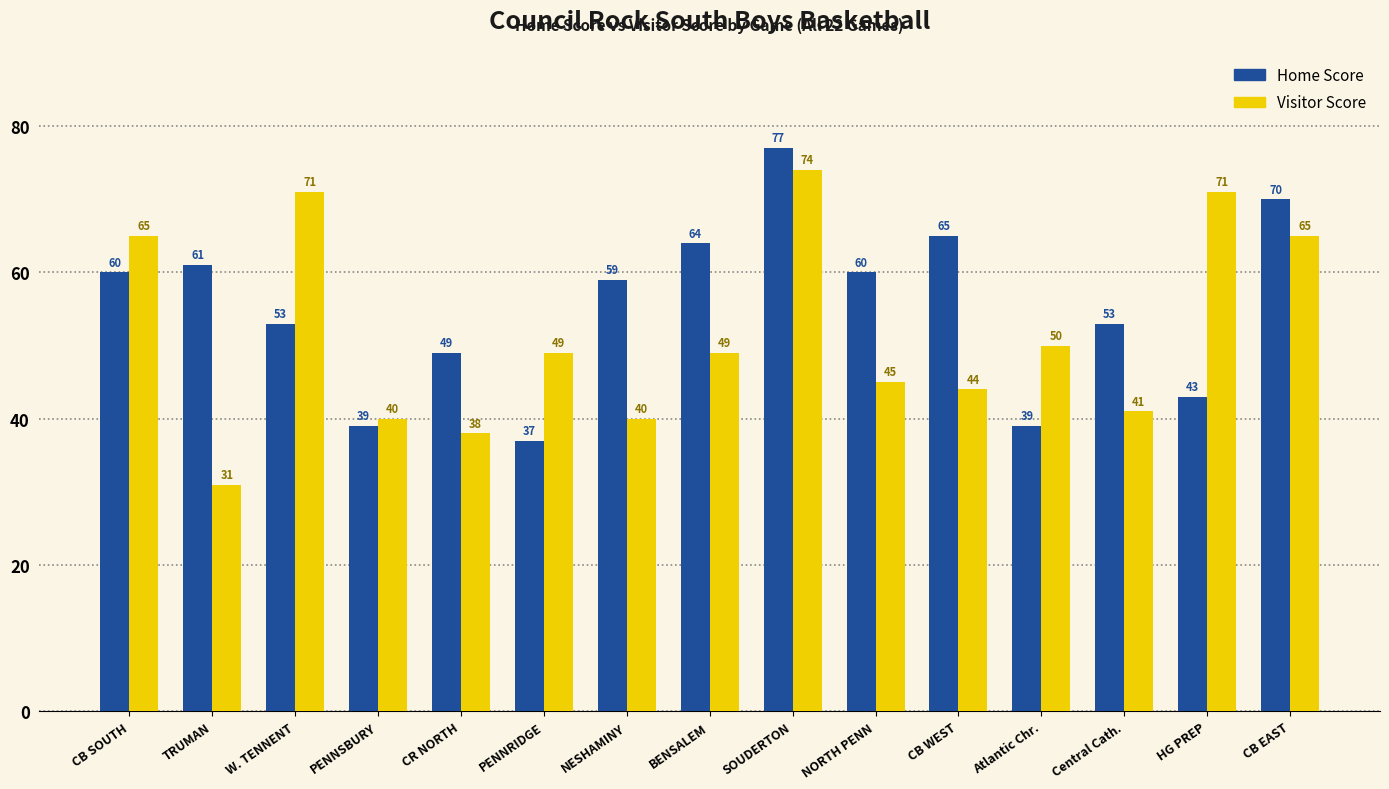

How many bars are there in total?

30